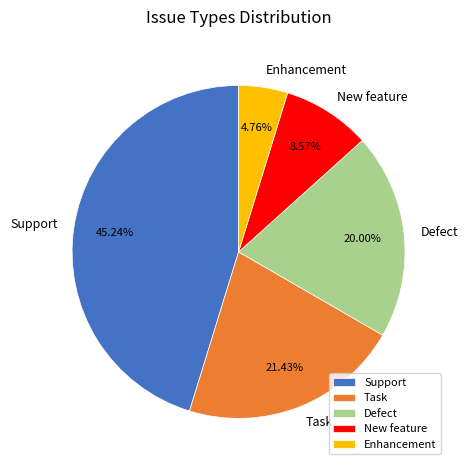

Is there any slice that represents more than half of the pie?

No